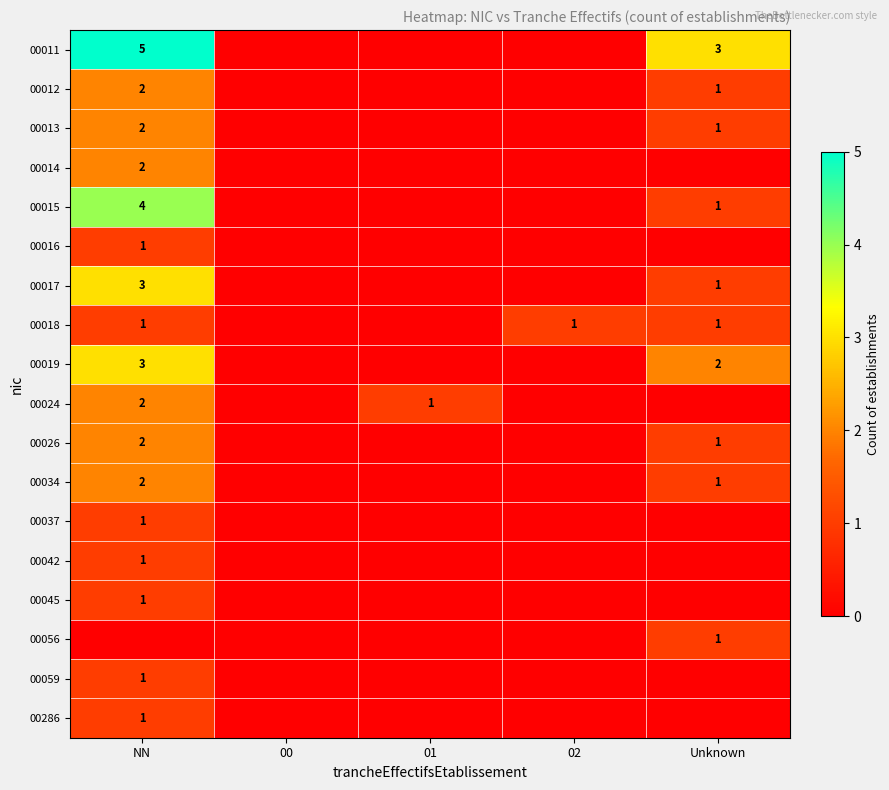

How many values in the 00034 series exceed 0?

2